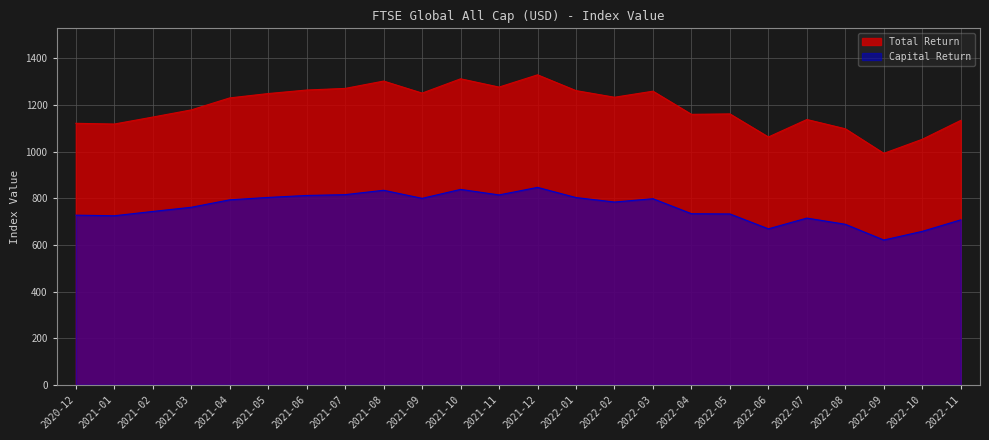

Reading right to left, transcribe all the data shown in this chart.

Capital Return: 707.7	658.4	621.2	688.8	715.2	669.1	733.0	734.1	798.4	784.1	803.3	847.0	814.7	838.4	799.9	834.6	815.8	812.3	803.9	793.6	761.7	743.8	725.3	727.8
Total Return: 1134.5	1053.4	993.0	1098.4	1138.2	1063.2	1162.2	1160.3	1259.7	1233.7	1262.1	1329.8	1277.3	1312.8	1251.5	1303.0	1271.6	1264.6	1249.5	1230.8	1179.3	1148.7	1118.7	1121.8